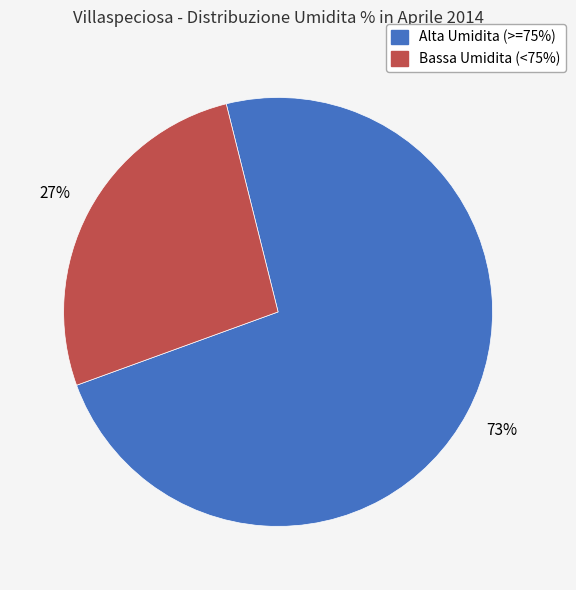

Does any single category account for the majority?

Yes